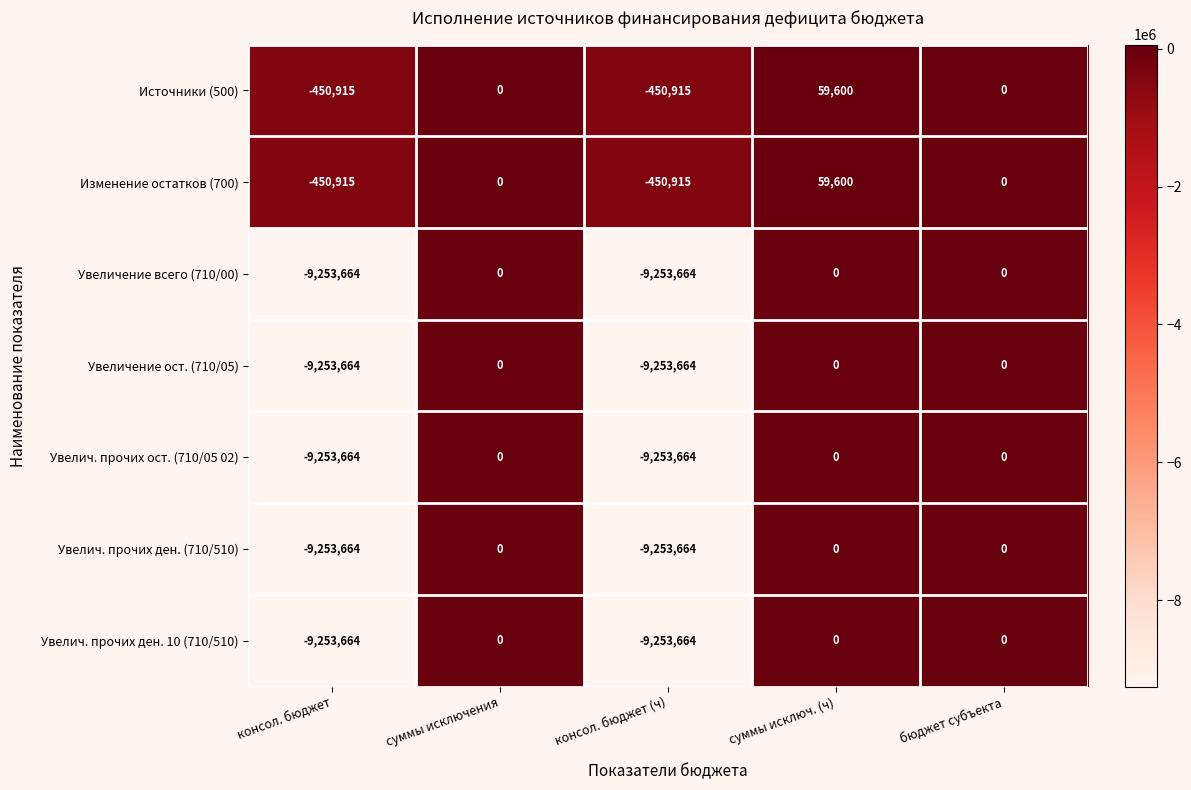

What is the smallest value displayed?

-9253664